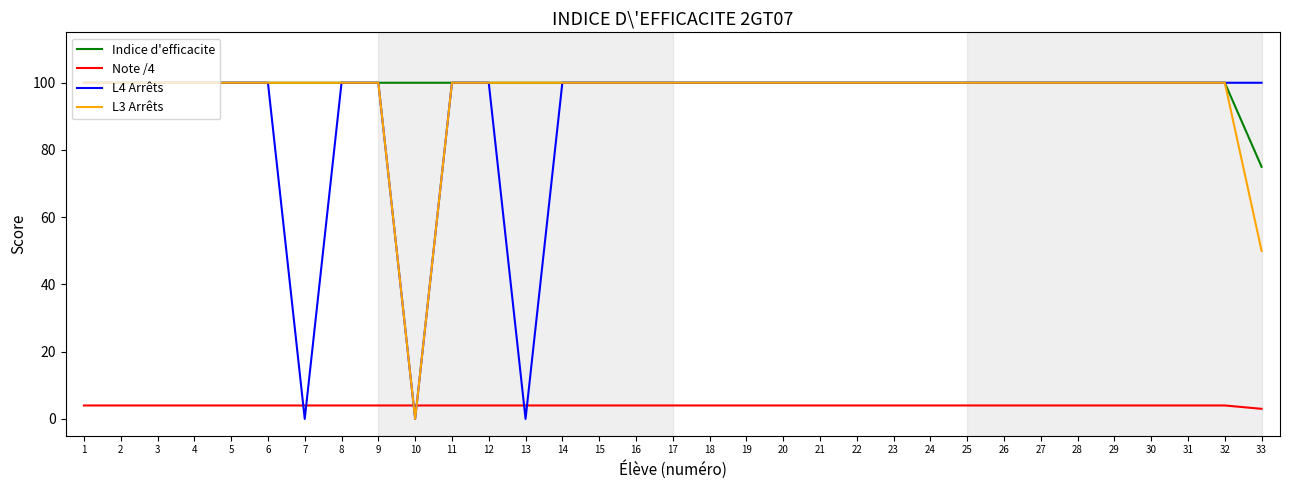

What are all the series names shown in the legend?

Indice d'efficacite, Note /4, L4 Arrêts, L3 Arrêts